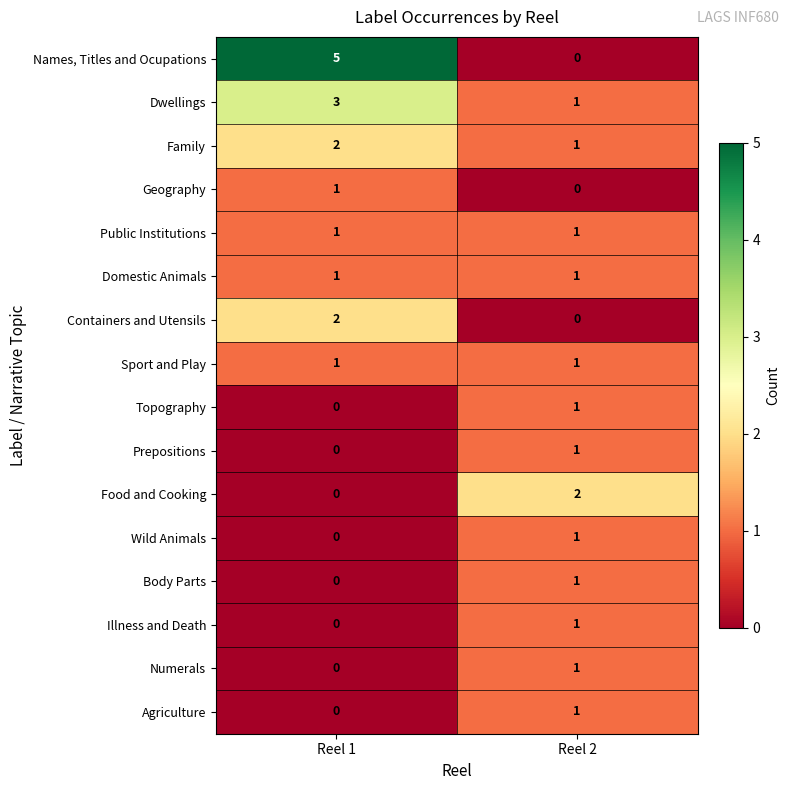

Where is Topography nearest to the value 0?

Reel 1